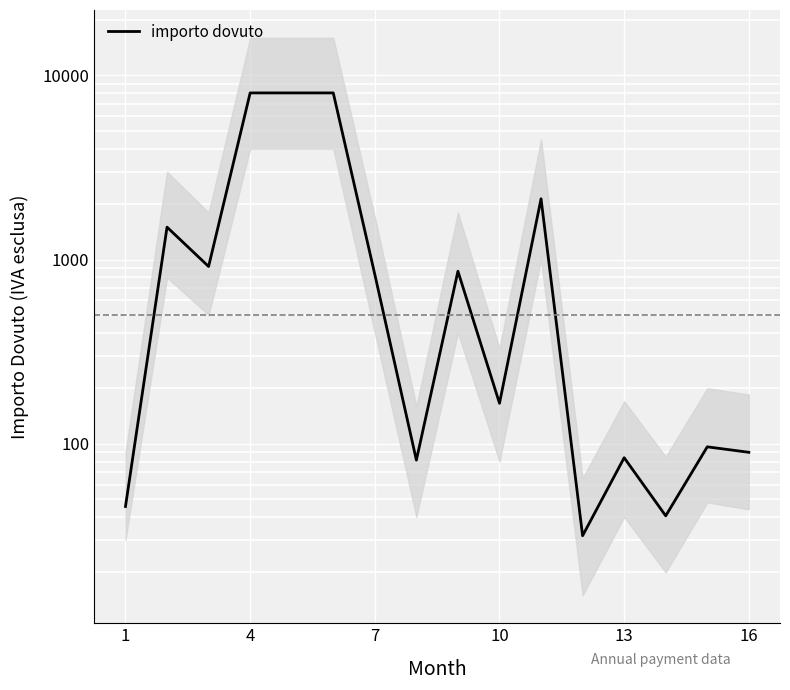

What is the value of the 1st point from the left?

45.6